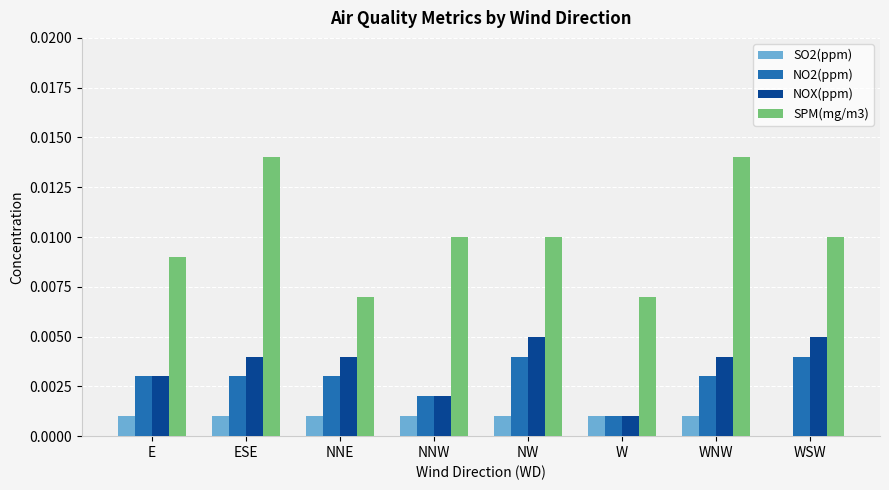

What are all the series names shown in the legend?

SO2(ppm), NO2(ppm), NOX(ppm), SPM(mg/m3)